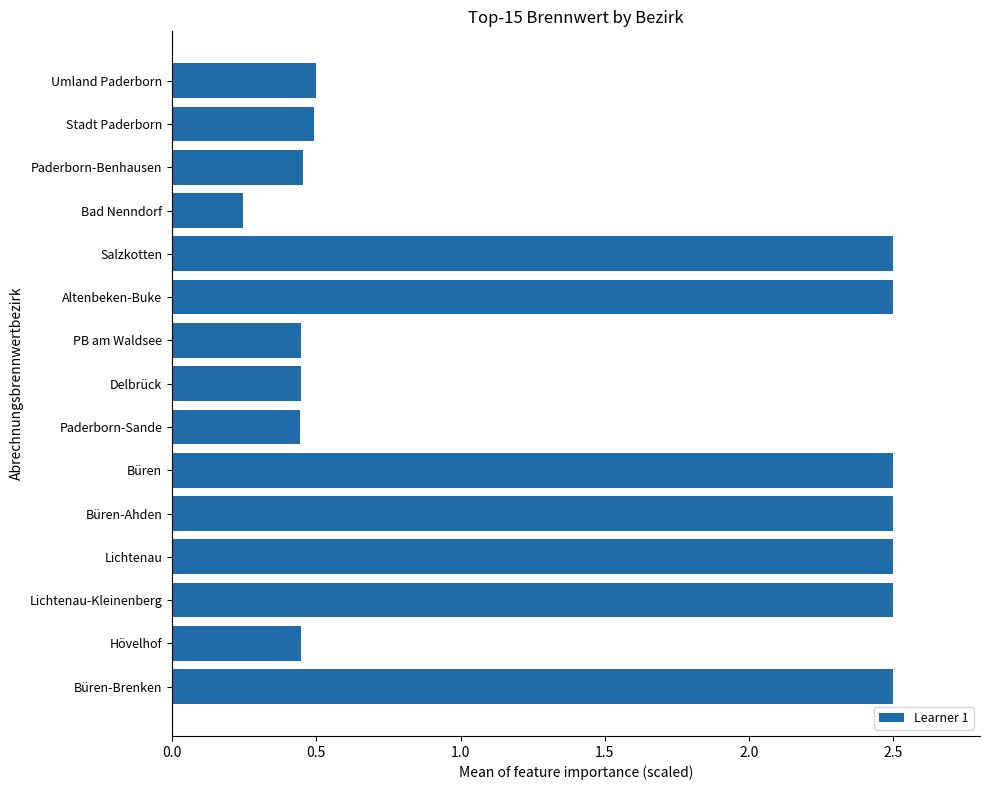

What is the difference between the values at Bad Nenndorf and Lichtenau-Kleinenberg?

2.3